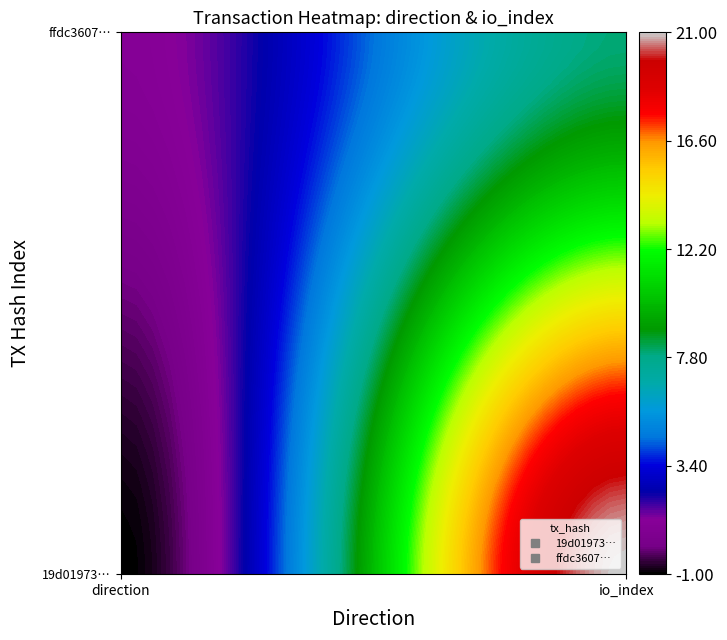

What is the difference between the highest and lowest values at 1?

13